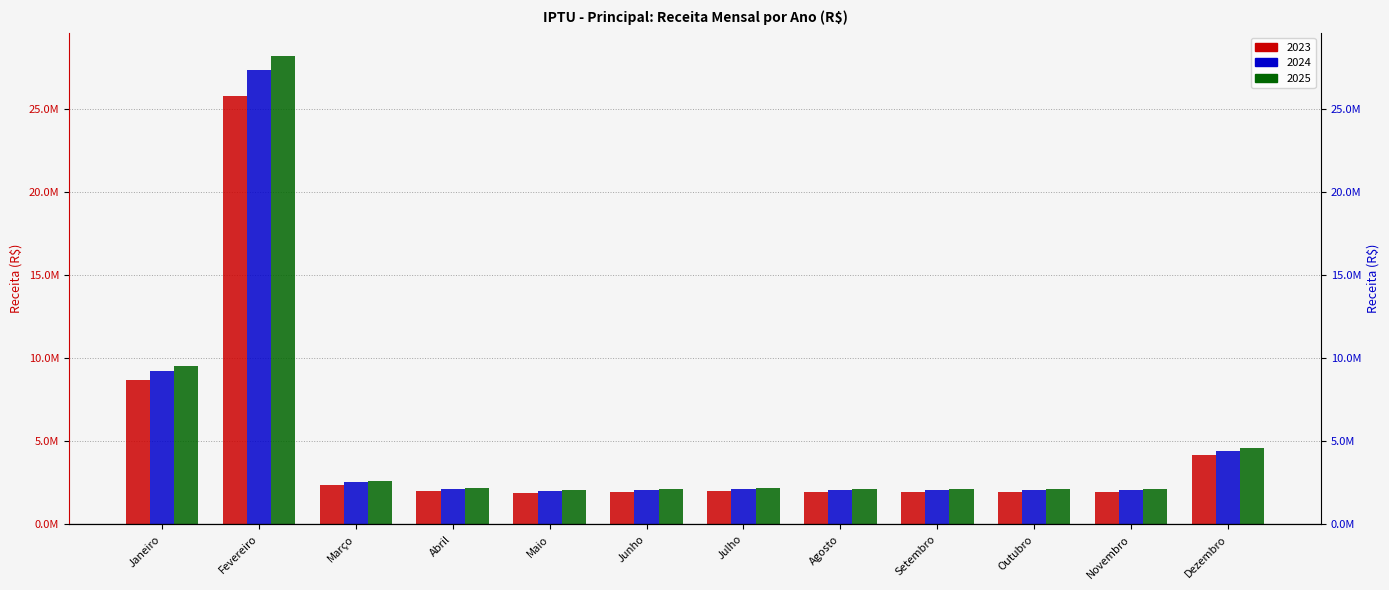

Where does the 2023 series first go above 1988936?

Janeiro